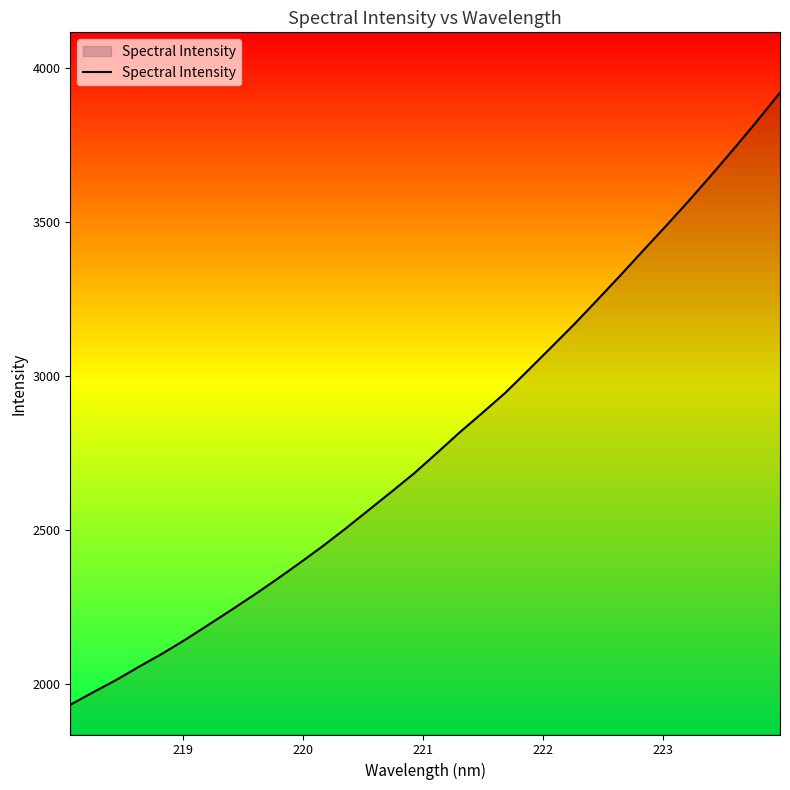

What is the greatest value displayed?

3918.3